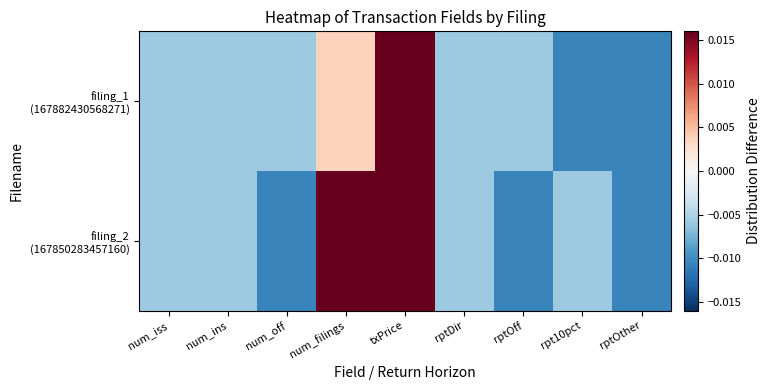

At num_iss, list the series in order from smallest to largest.

filing_1 (167882430568271), filing_2 (167850283457160)